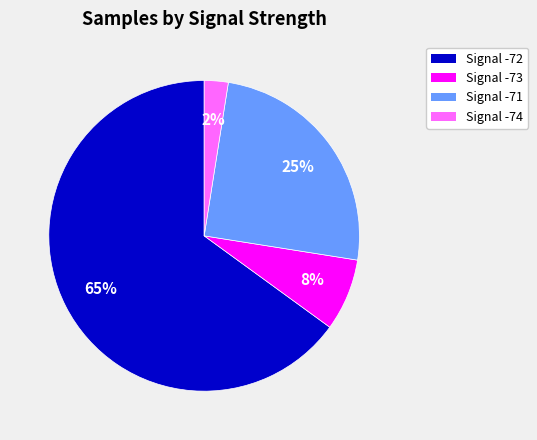

Is there any slice that represents more than half of the pie?

Yes